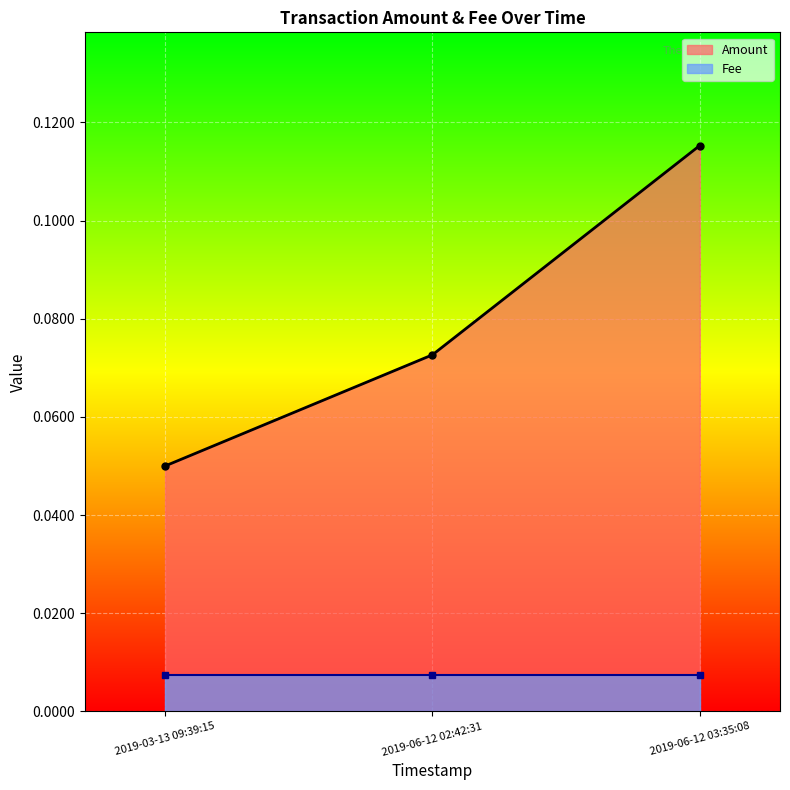

Which series has the largest range (max minus min)?

Amount